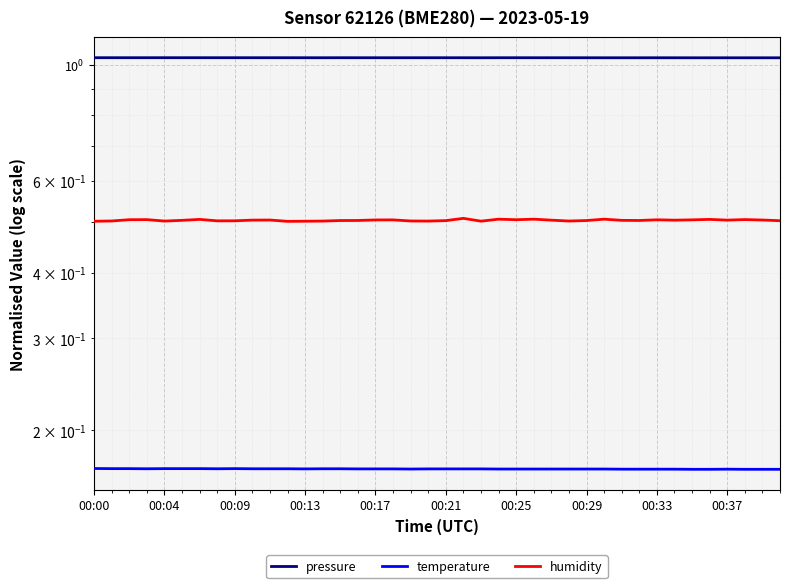

Count the temperature values in the range 0 to 1.

40